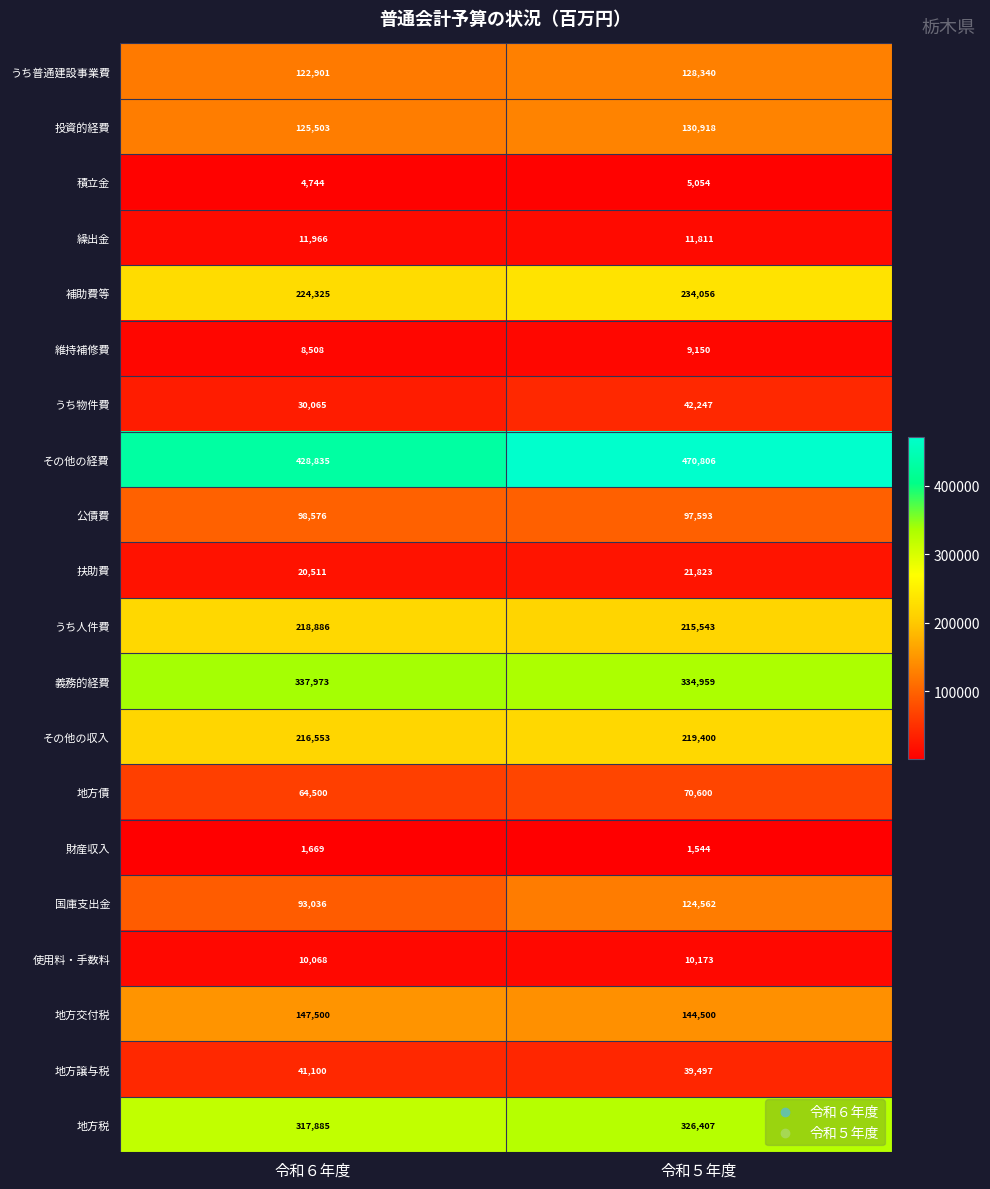

Between 令和６年度 and 令和５年度, which series saw the biggest shift?

その他の経費